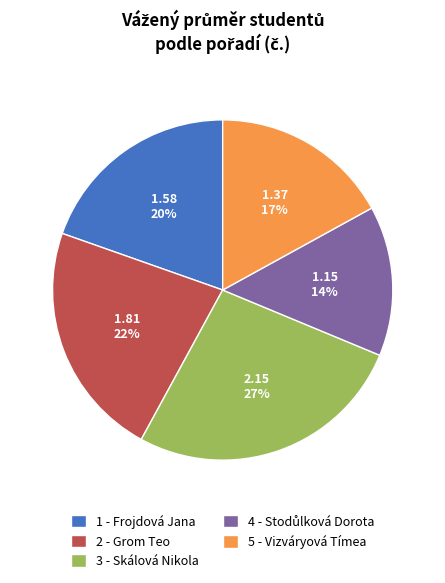

To the nearest percent, what portion does 3 - Skálová Nikola represent?

27%